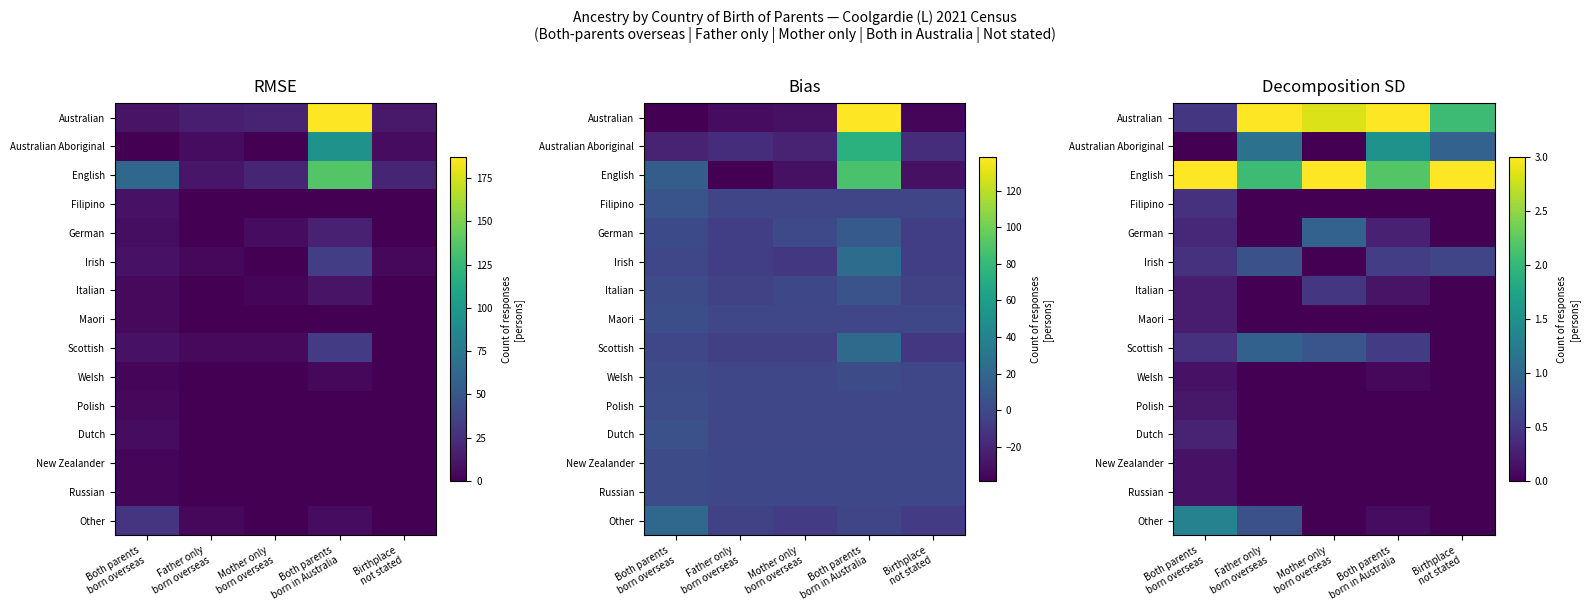

How many series are shown in this chart?

15